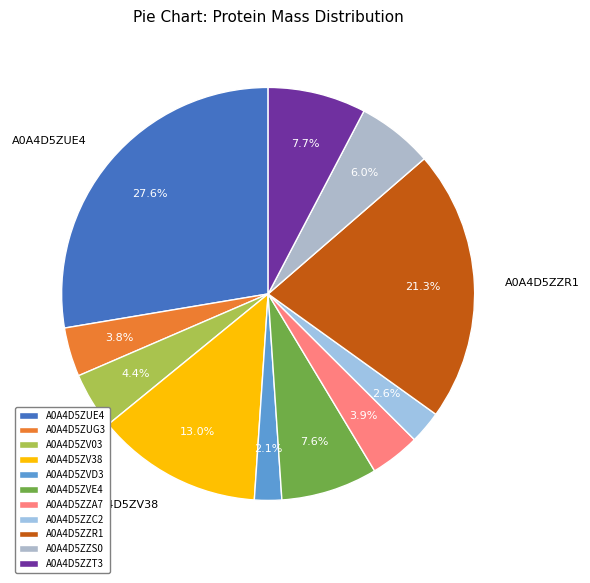

How many slices are in this pie chart?

11